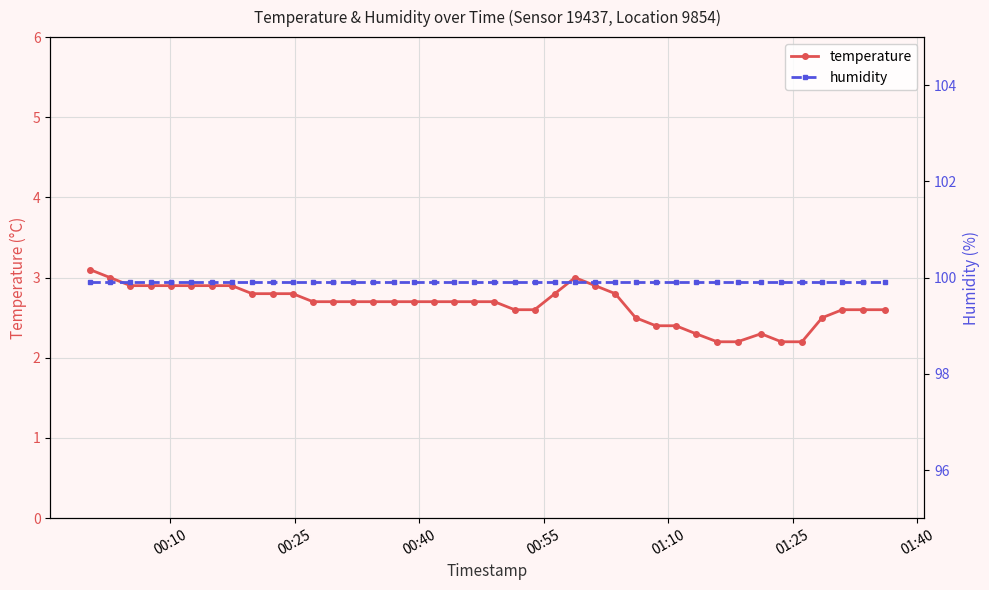

Does the chart have visible grid lines?

Yes